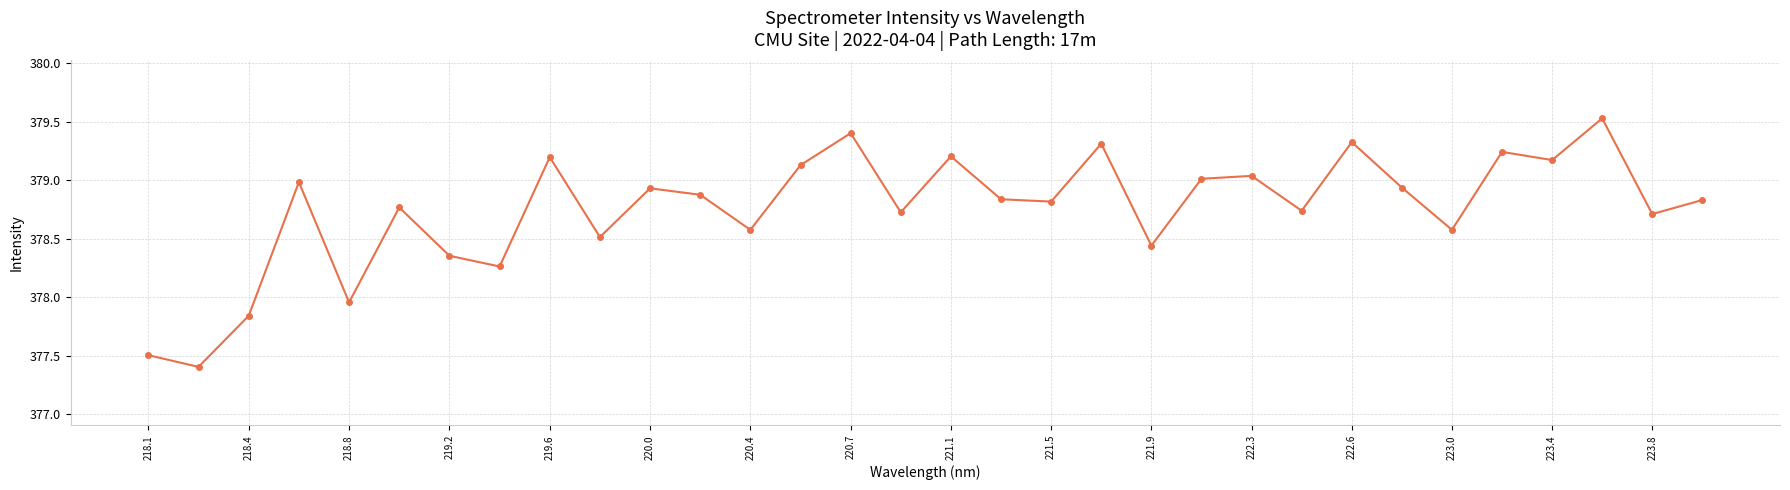

What is the greatest value displayed?

379.5